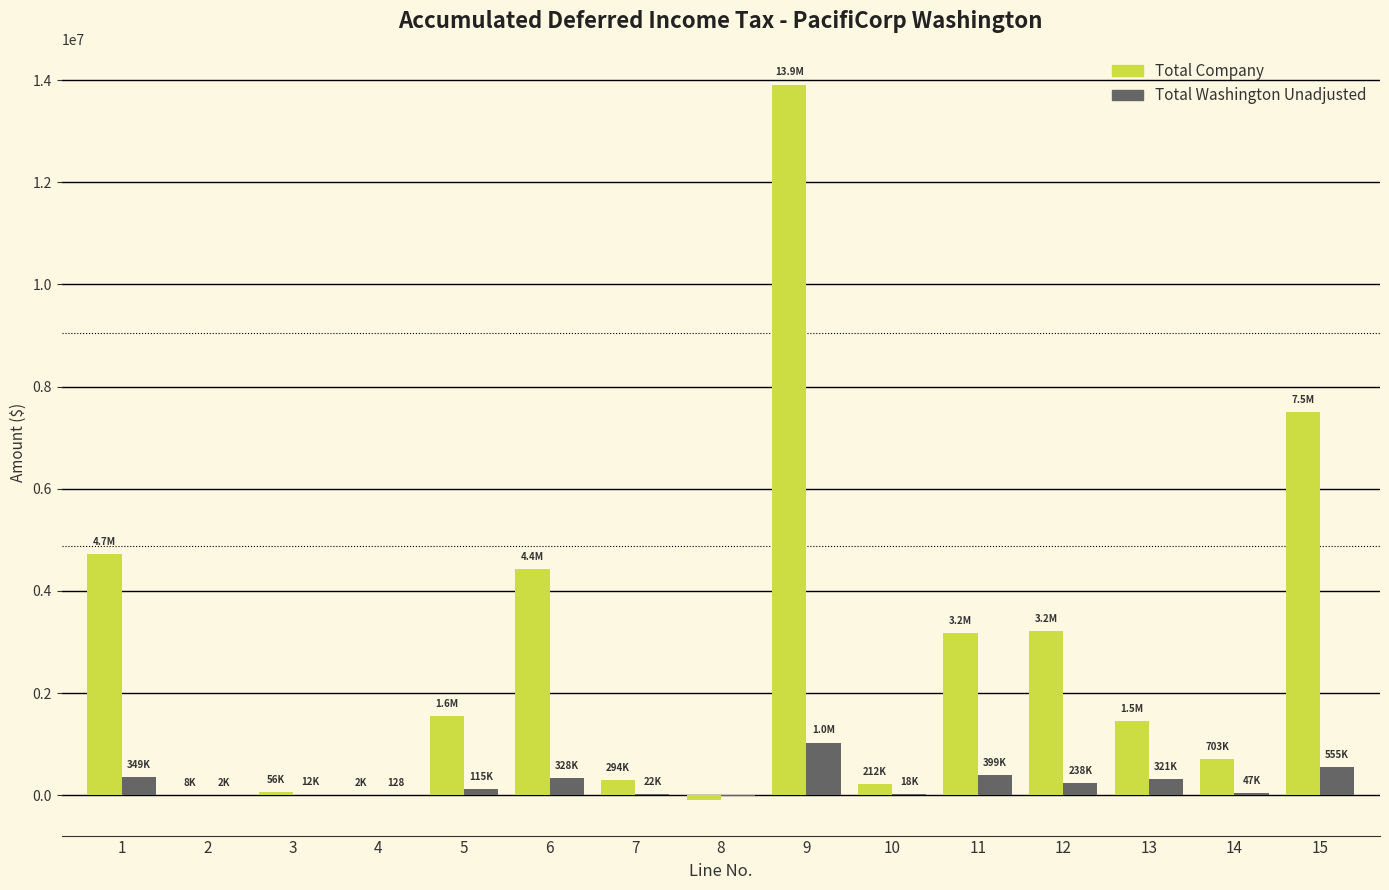

What is the sum of the Total Company values at 7 and 1?

5010155.2